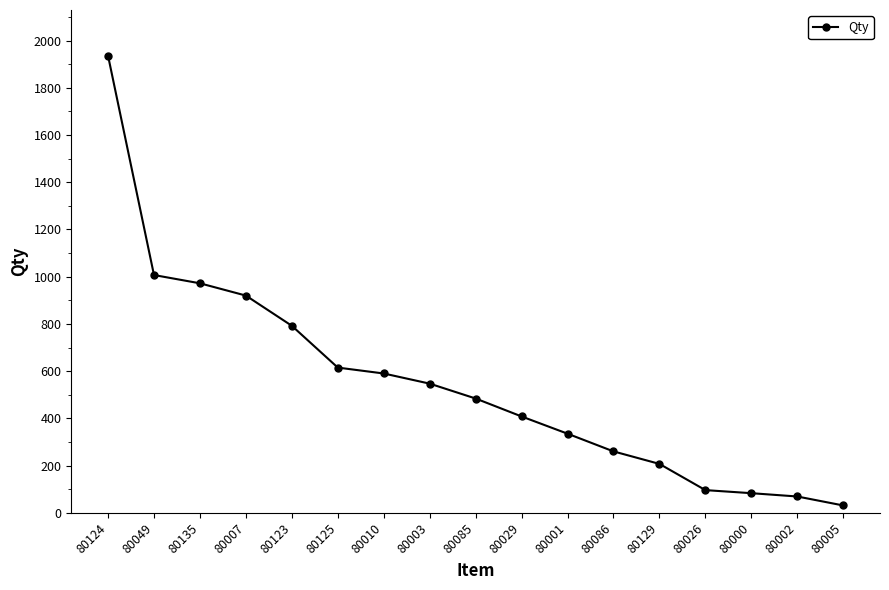

Which has a higher value, 80000 or 80029?

80029